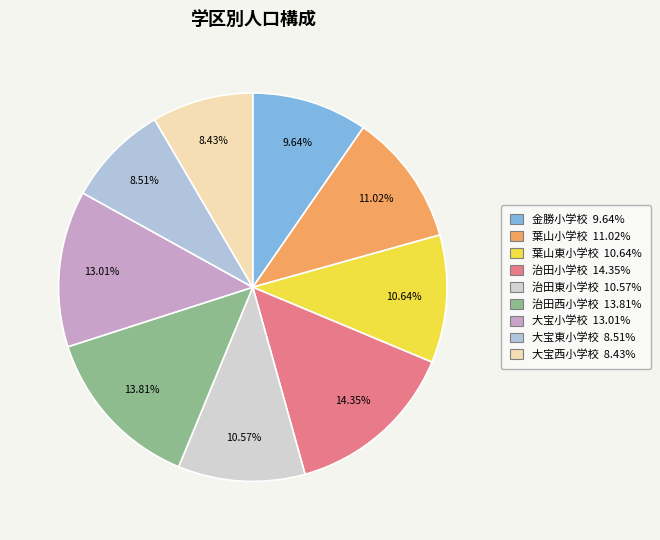

Combined, what portion of the pie is 治田東小学校 and 治田西小学校?

24.4%